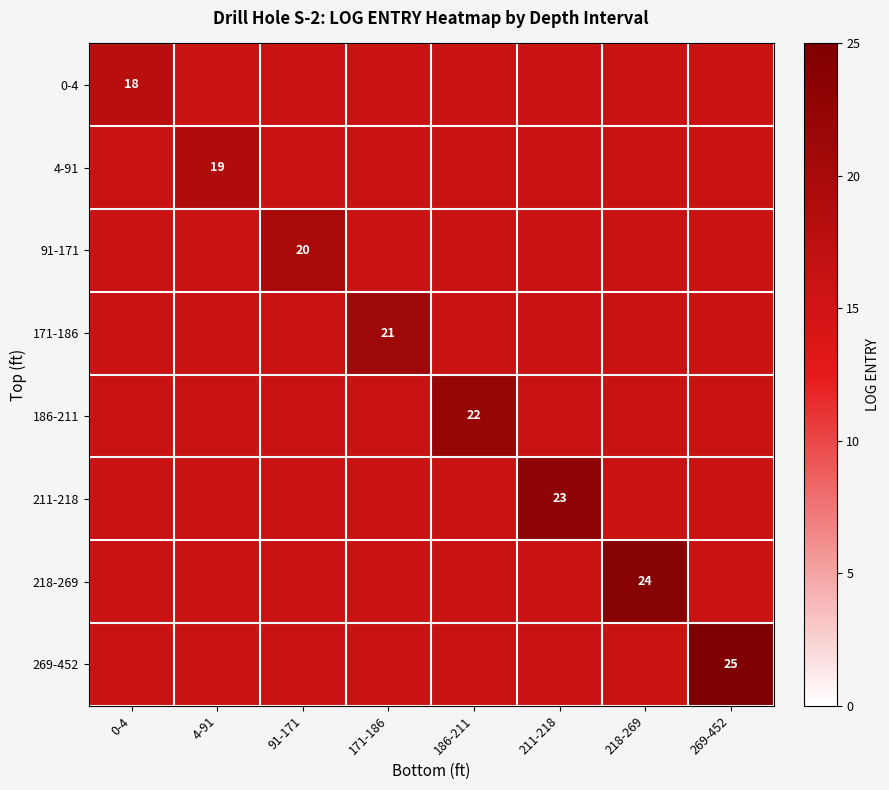

Rank the series at 0-4 from lowest to highest value.

0-4, 4-91, 91-171, 171-186, 186-211, 211-218, 218-269, 269-452